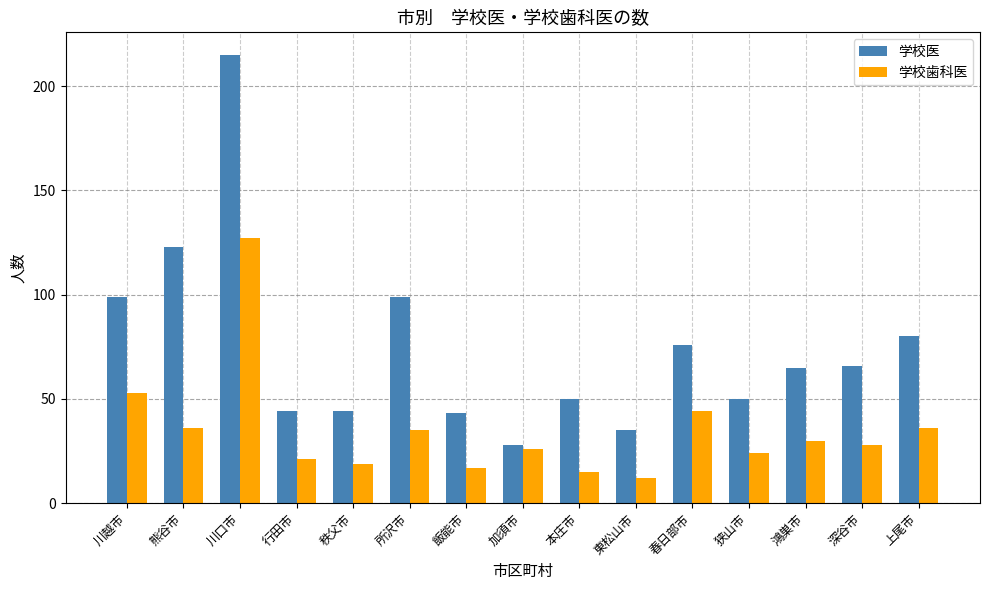

What is the smallest value displayed?

12